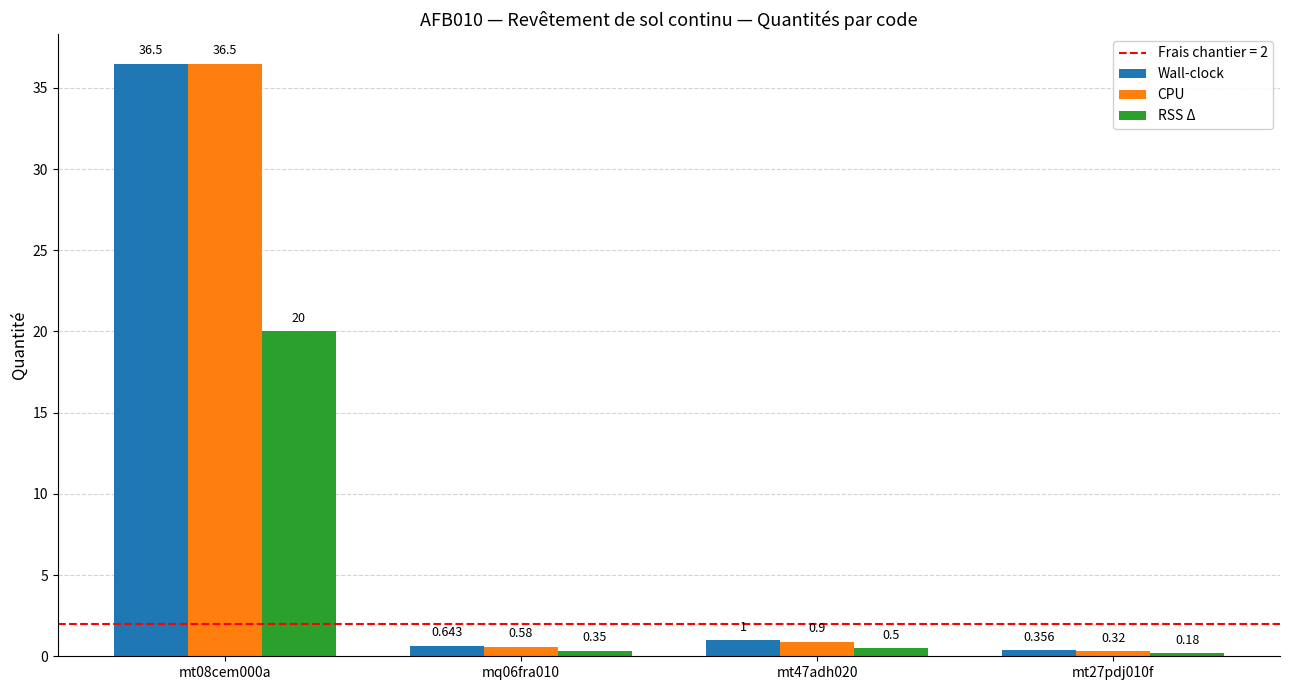

Which series has the largest total across all categories?

Wall-clock